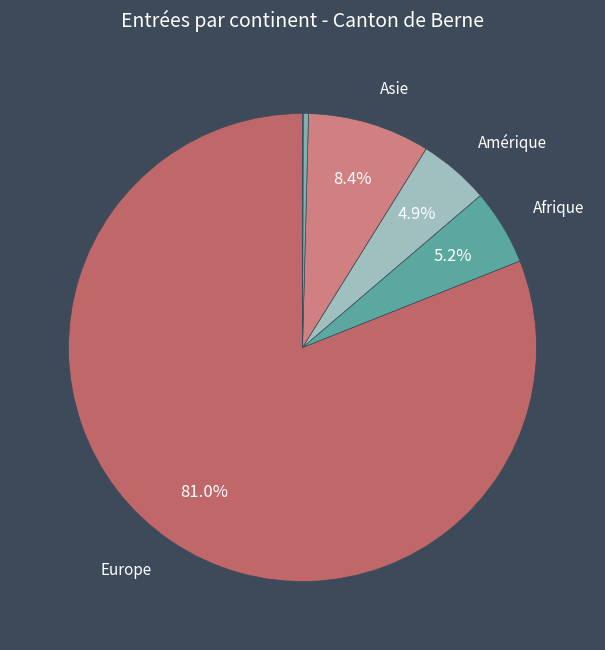

Is there any slice that represents more than half of the pie?

Yes